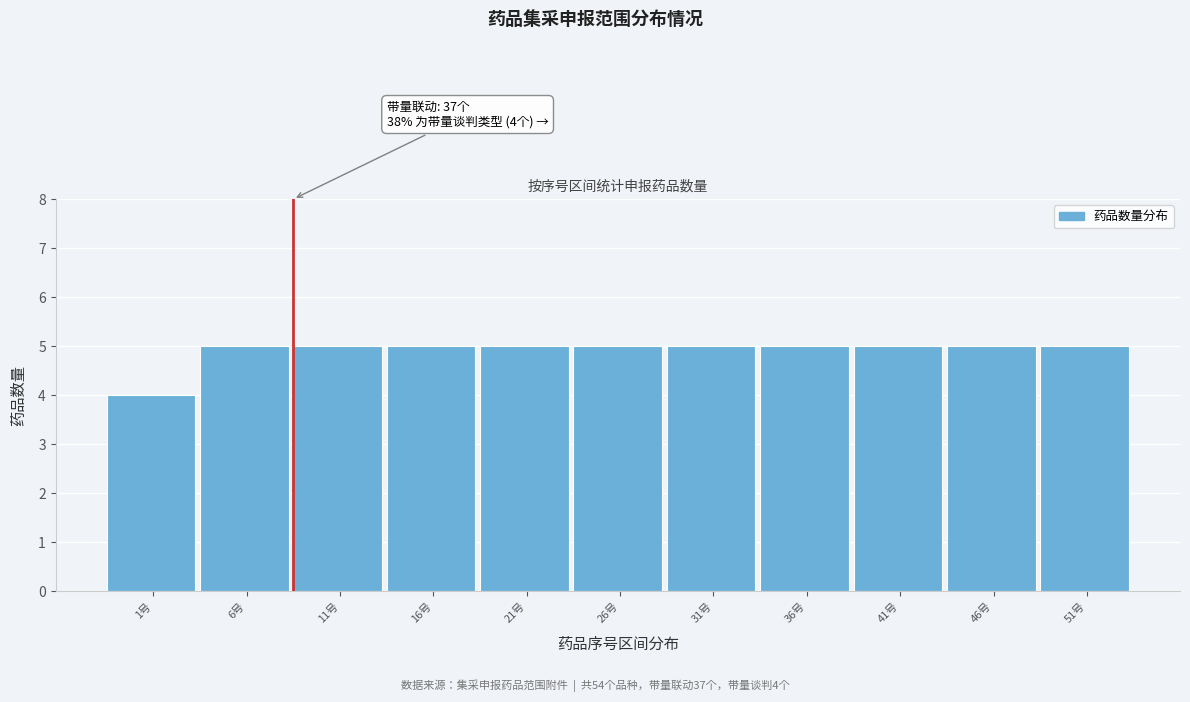

Reading right to left, transcribe all the data shown in this chart.

51号=5	46号=5	41号=5	36号=5	31号=5	26号=5	21号=5	16号=5	11号=5	6号=5	1号=4